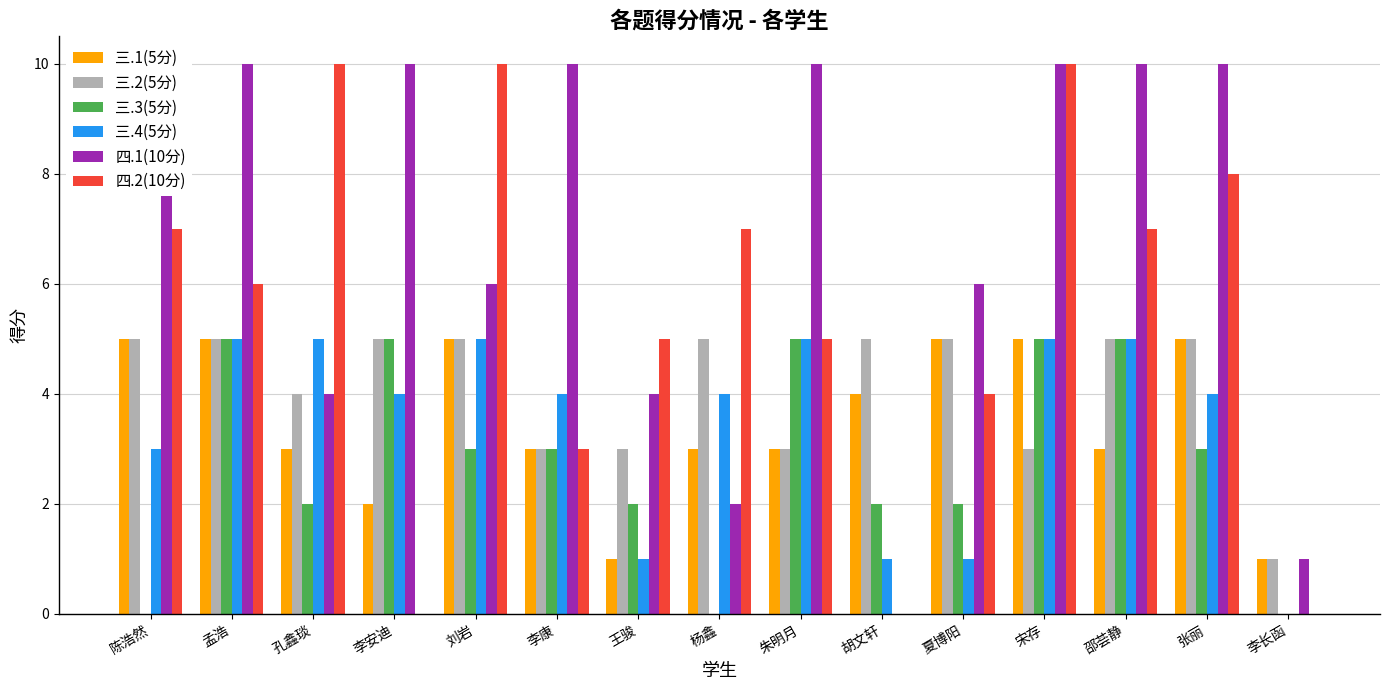

Which series has the largest range (max minus min)?

四.1(10分)